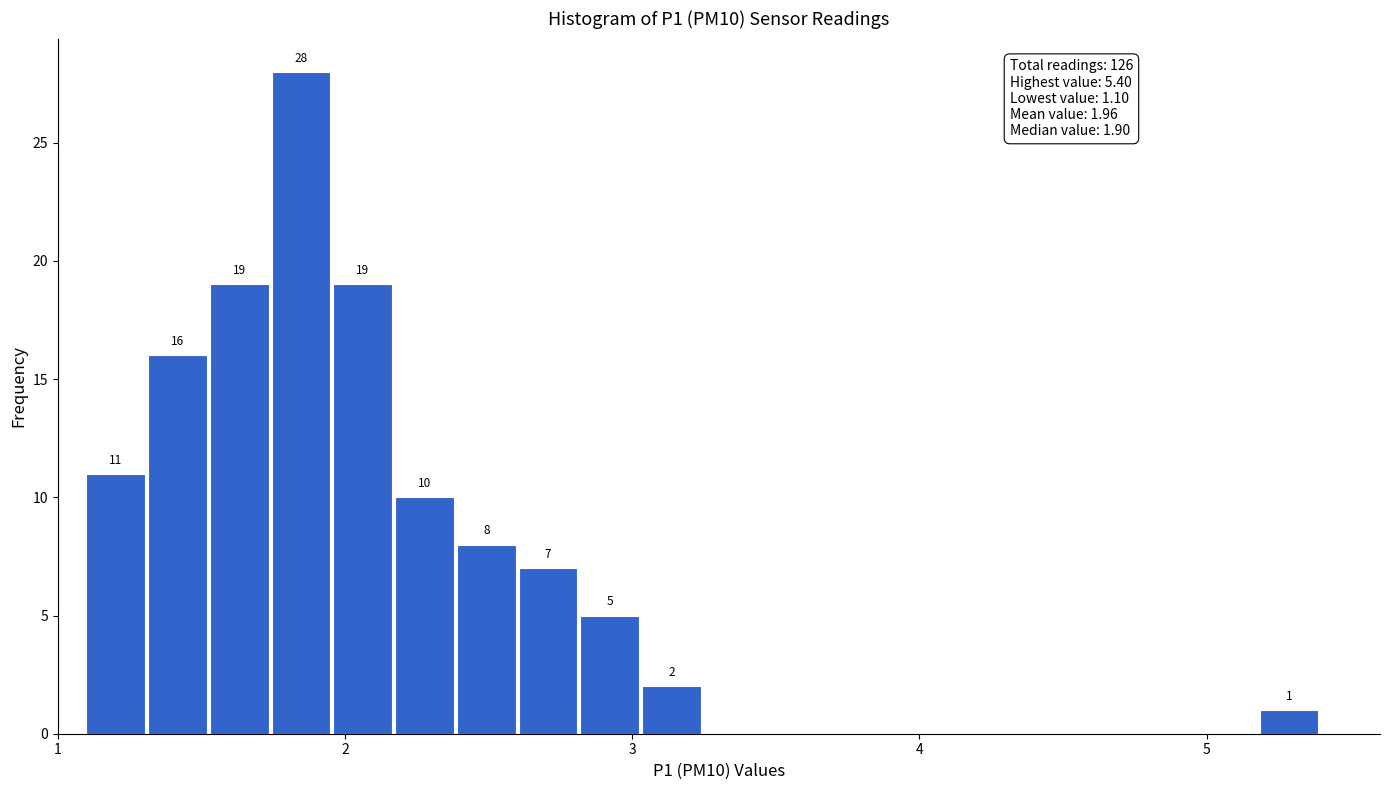

Read against the x-axis, roughly where is the centre of the tallest bar?

1.8